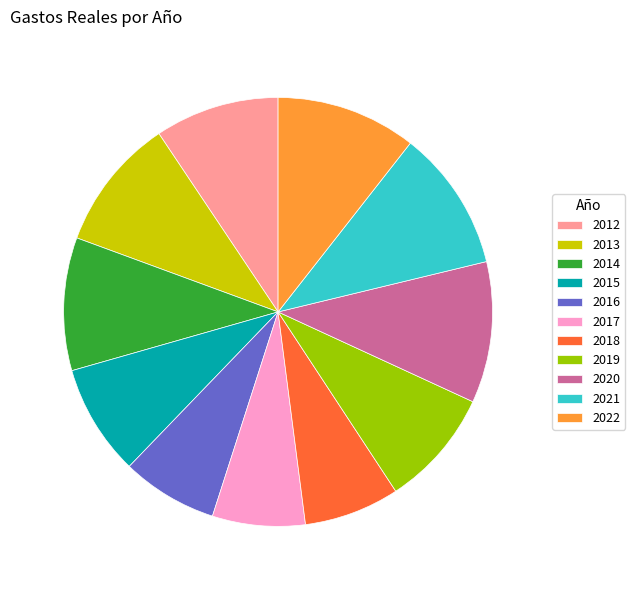

Is 2019 the majority of the pie?

No